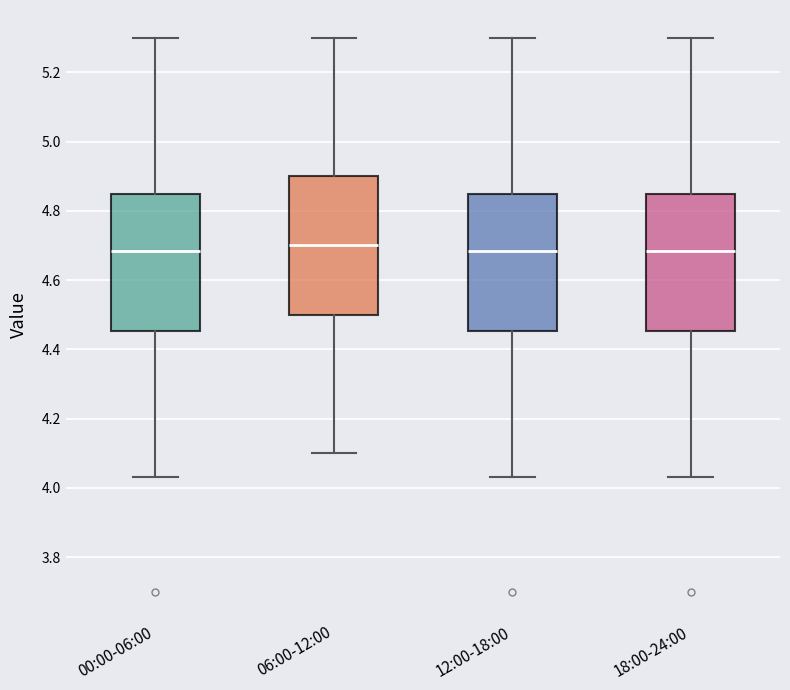

Where does the median line of the box for 00:00-06:00 sit on the y-axis? The values are not printed on the chart, so give them approximately, as read against the axis.

4.68